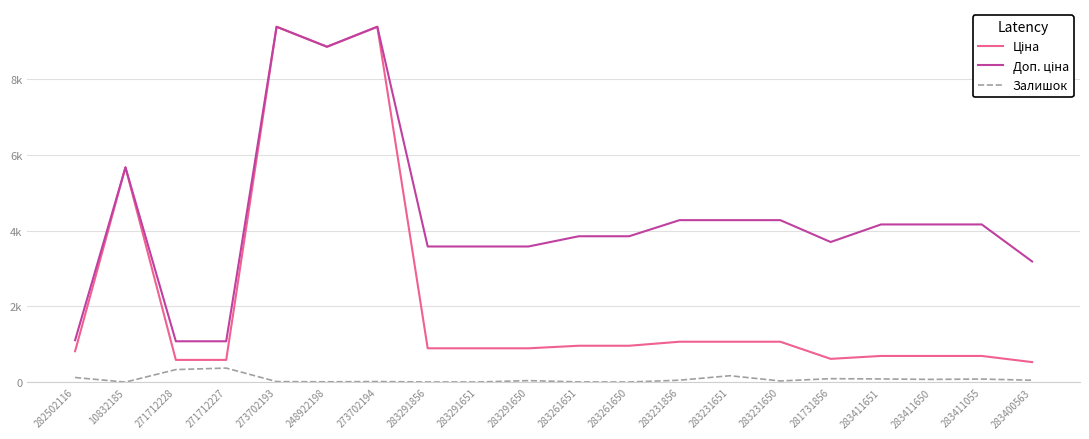

Is this an area chart (filled region under the line)?

No